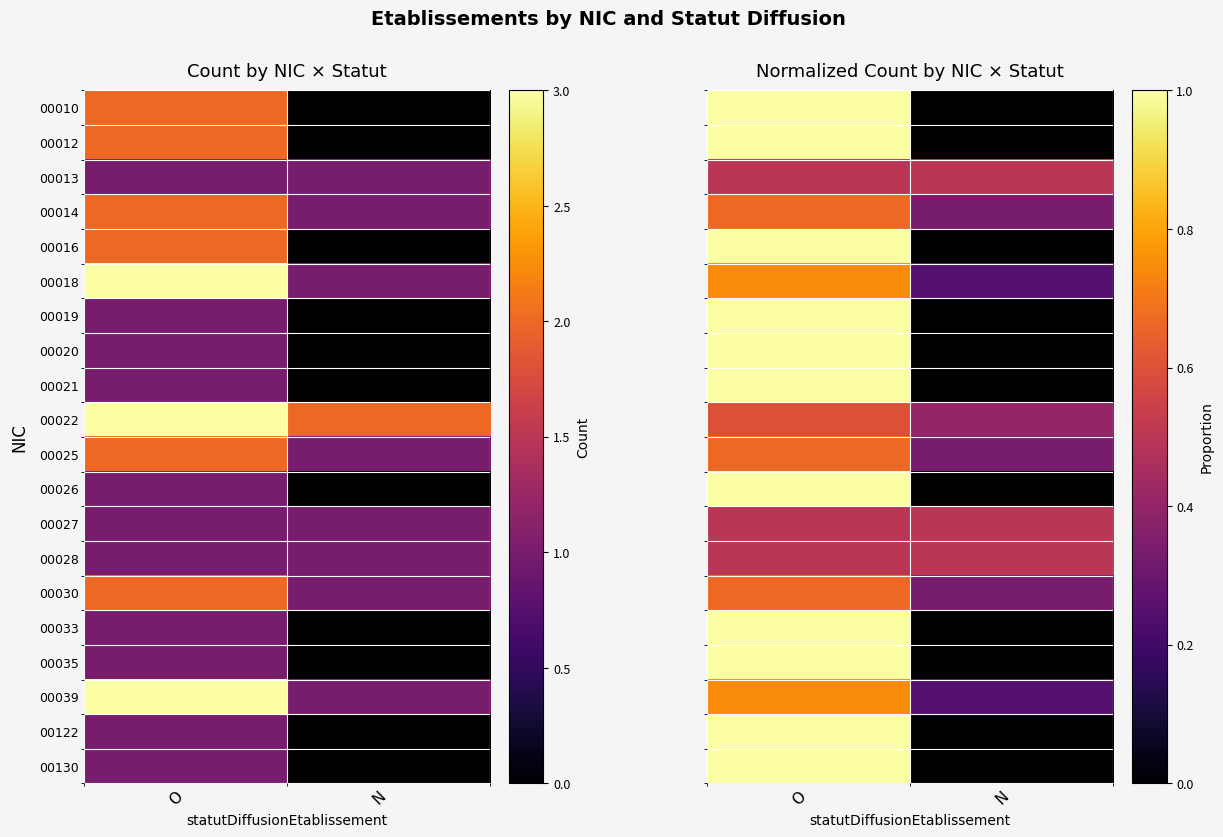

Where is 00033 nearest to the value 0?

N